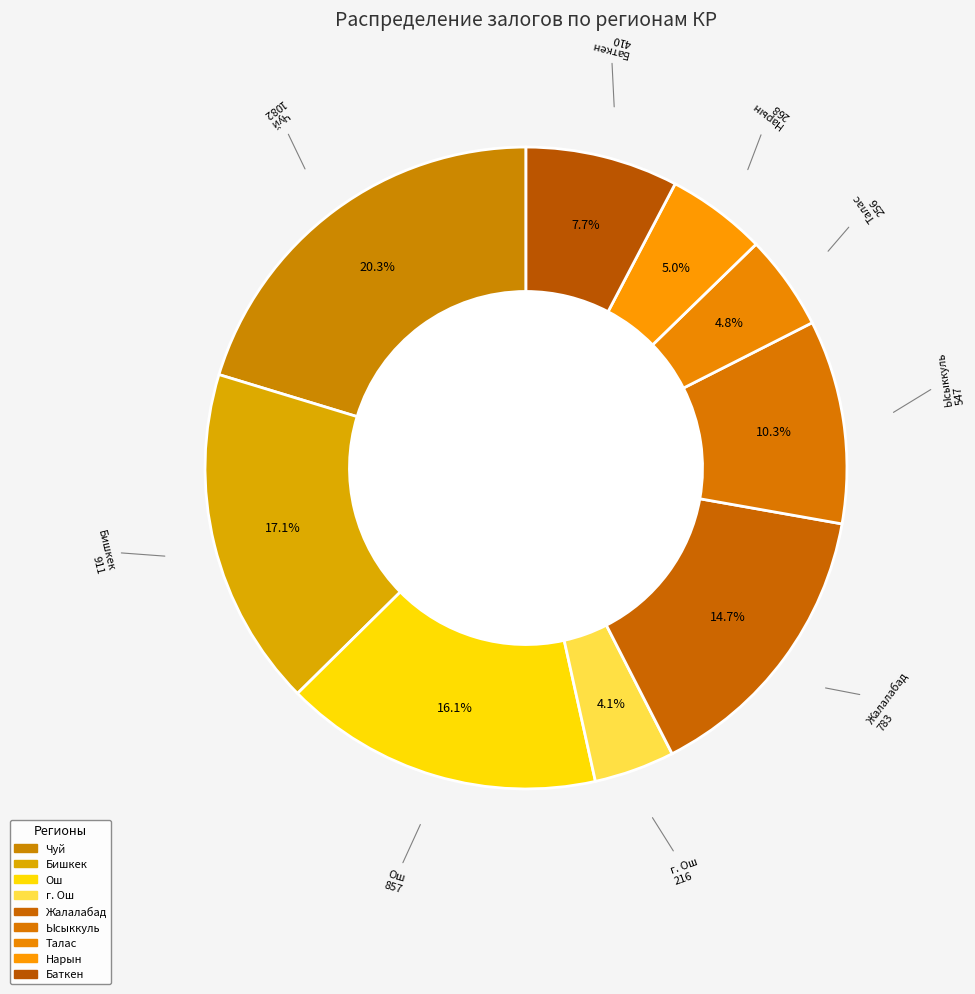

Is there any slice that represents more than half of the pie?

No